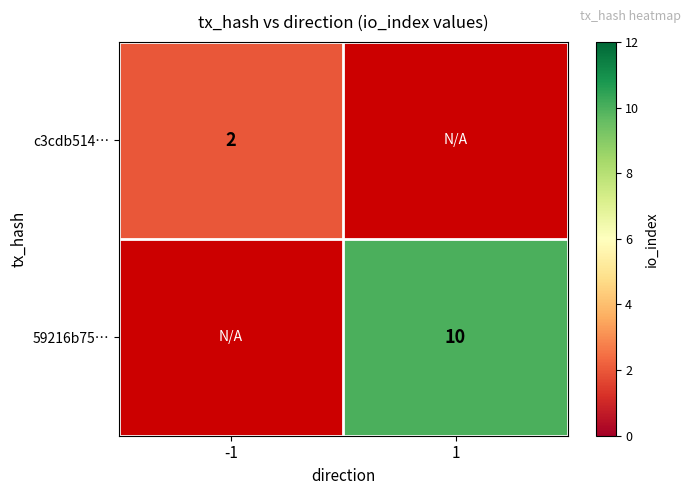

True or false: c3cdb514… has a value of 1 at -1.

False